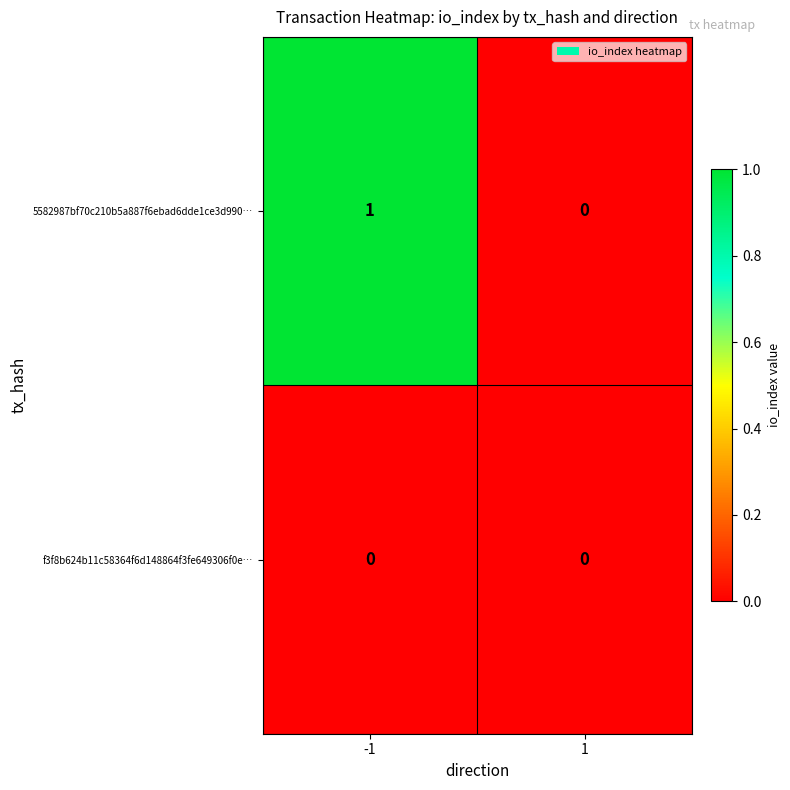

Which series has the largest total across all categories?

5582987bf70c210b5a887f6ebad6dde1ce3d990…